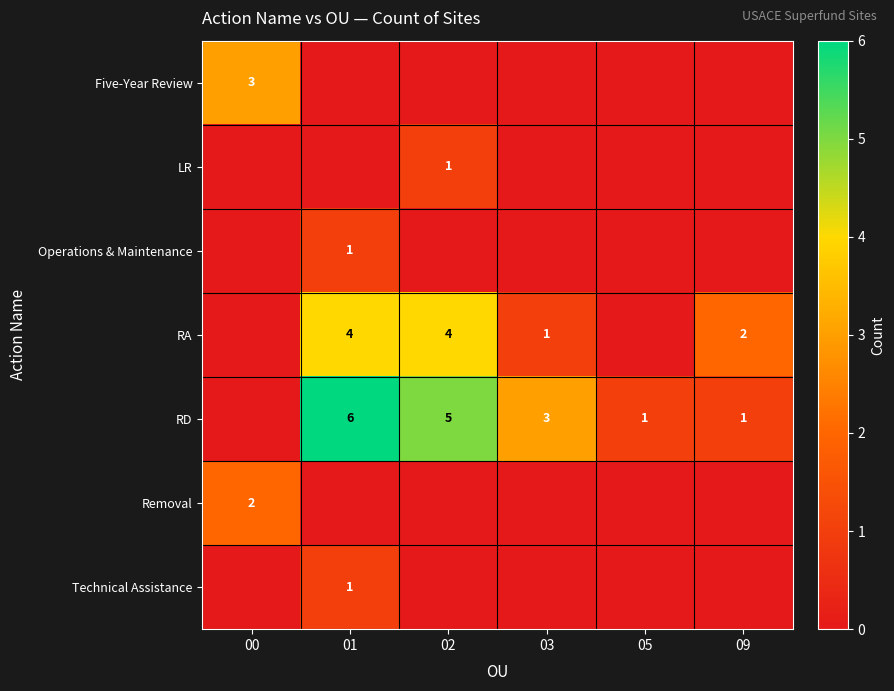

The value of RA at 09 is 1. True or false?

False